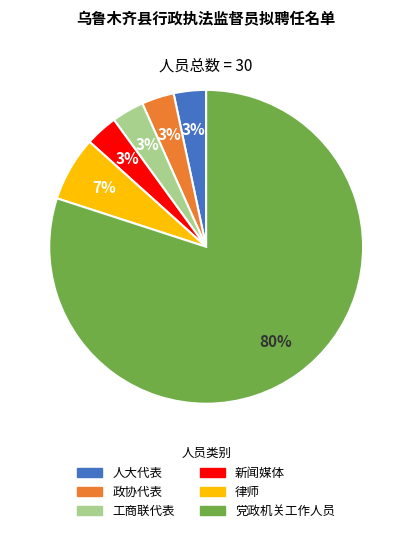

True or false: 人大代表 accounts for 17% of the total.

False